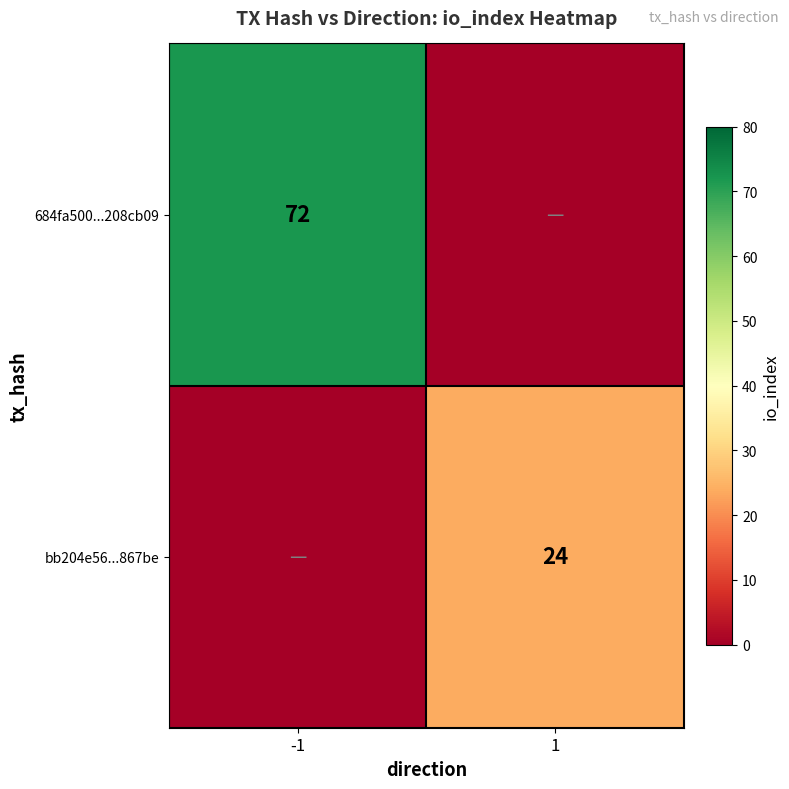

The bb204e56...867be series shows 24 at 1. True or false?

True